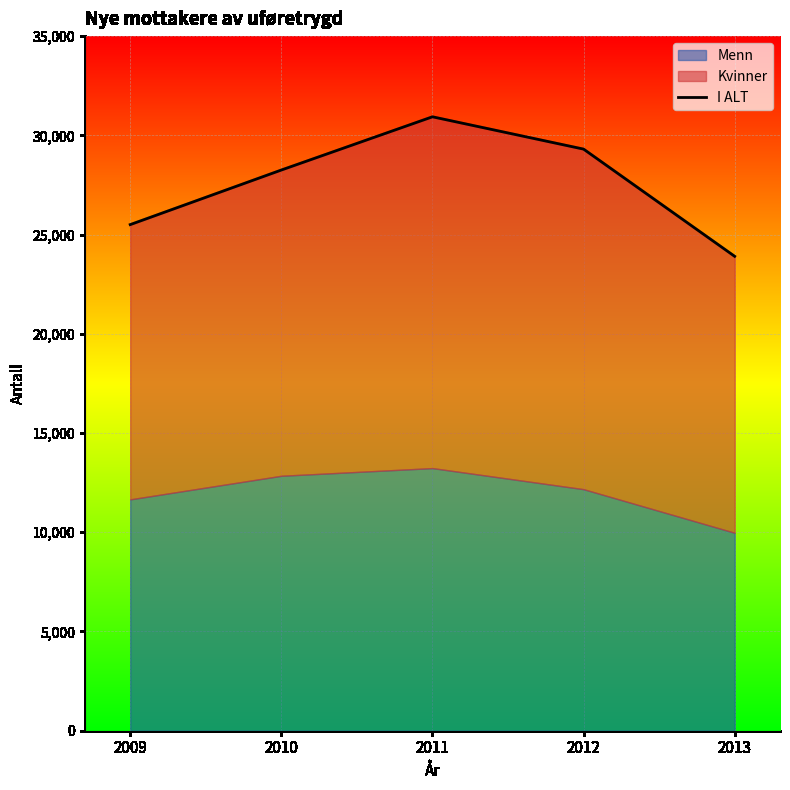

How many lines are shown in the chart?

1